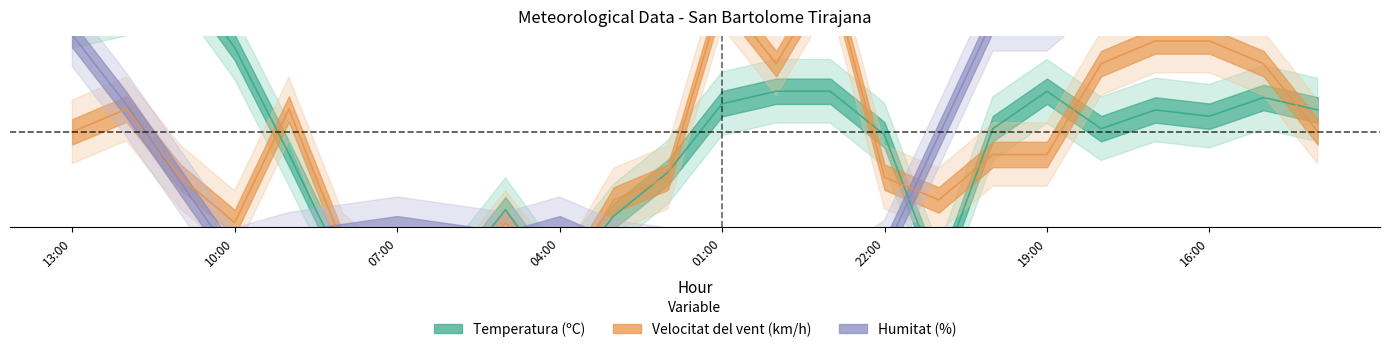

How many lines are shown in the chart?

3